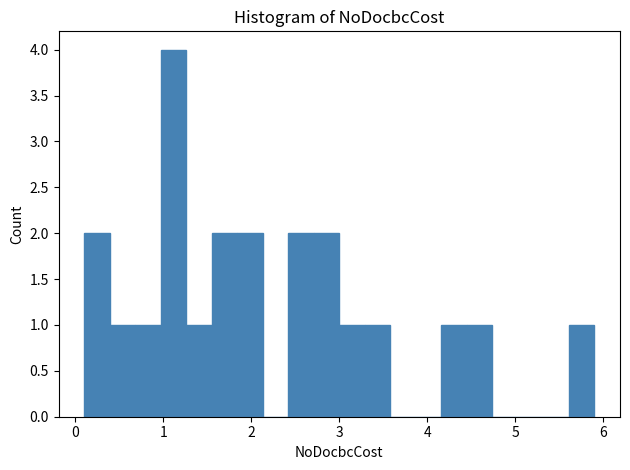

Around what value on the x-axis is the tallest bar? Give the approximate position of its centre, as read against the axis.

1.1